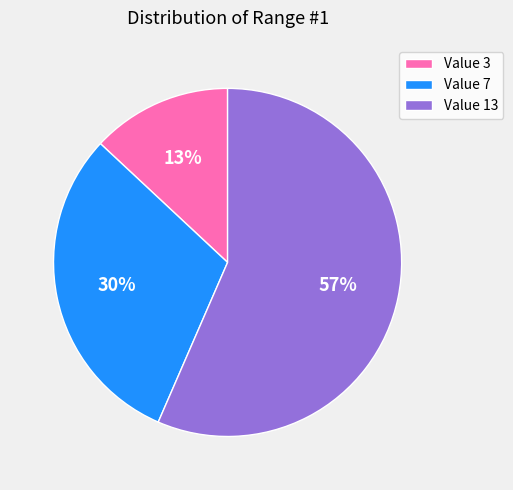

Rank the categories by value from highest to lowest.

Value 13, Value 7, Value 3